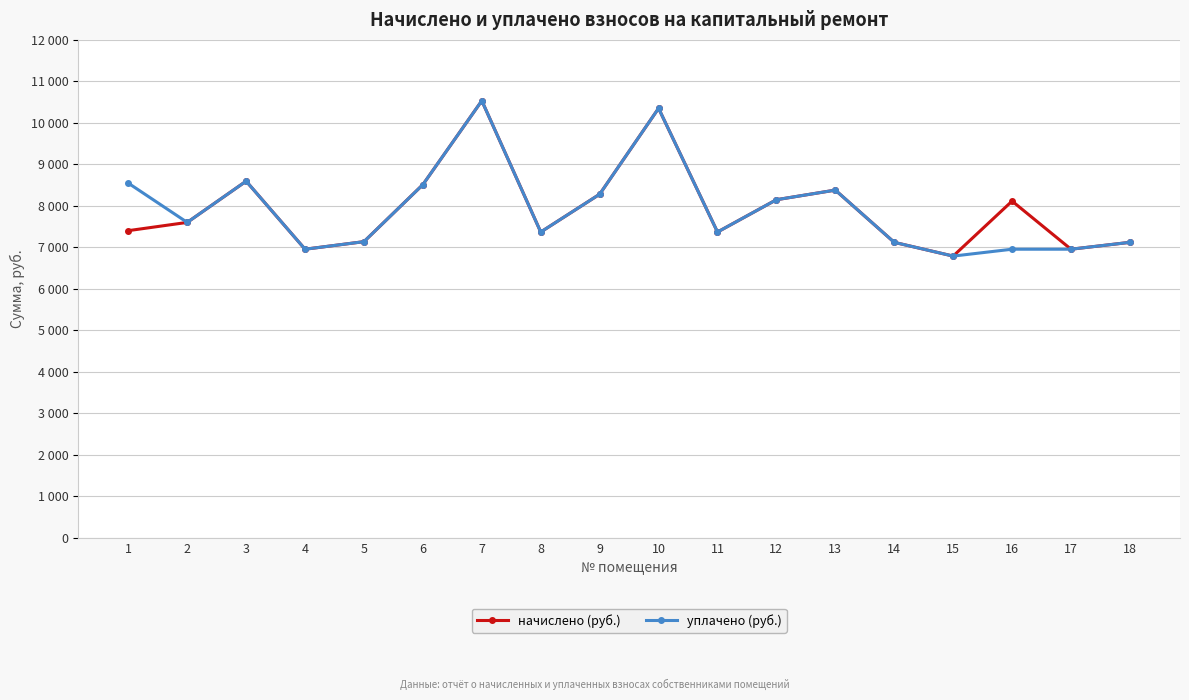

Rank the series at 14 from lowest to highest value.

начислено (руб.), уплачено (руб.)